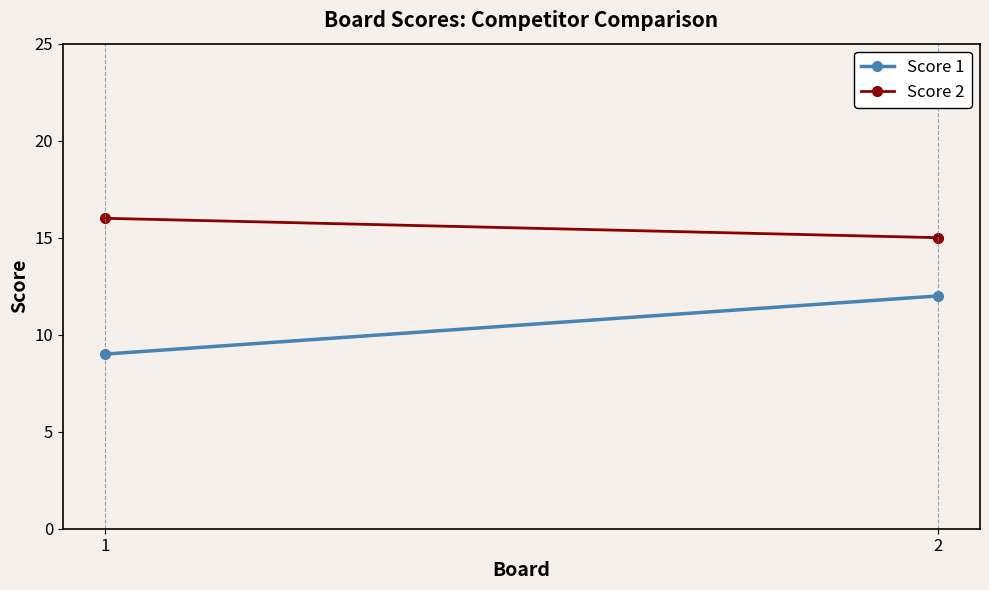

What is the greatest value displayed?

16